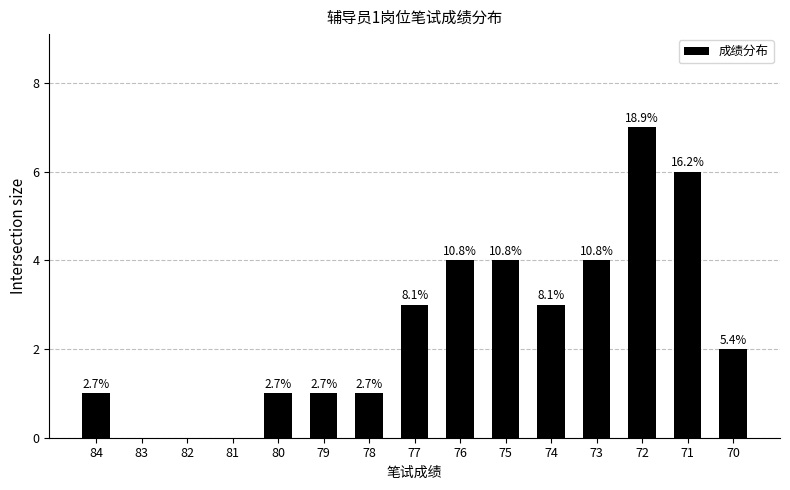

What is the difference between the maximum and minimum values?

7